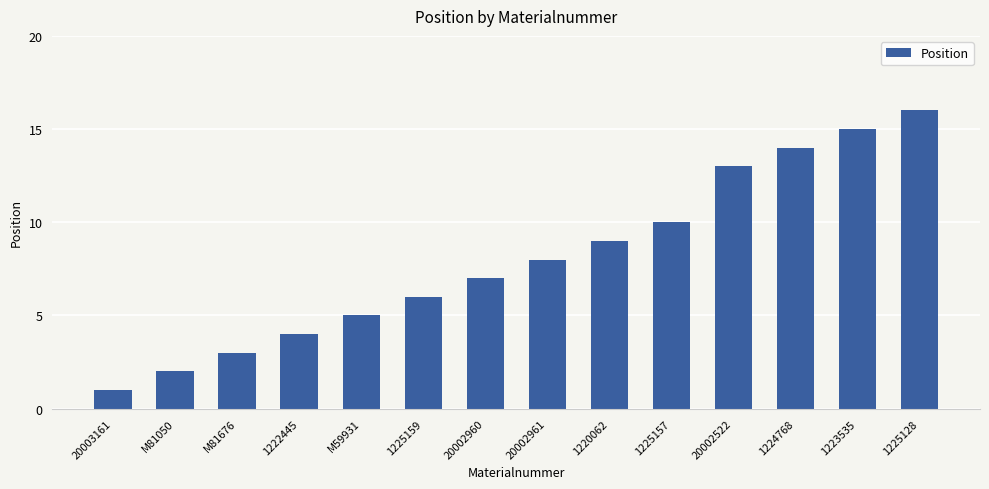

Read the value at 1222445.

4